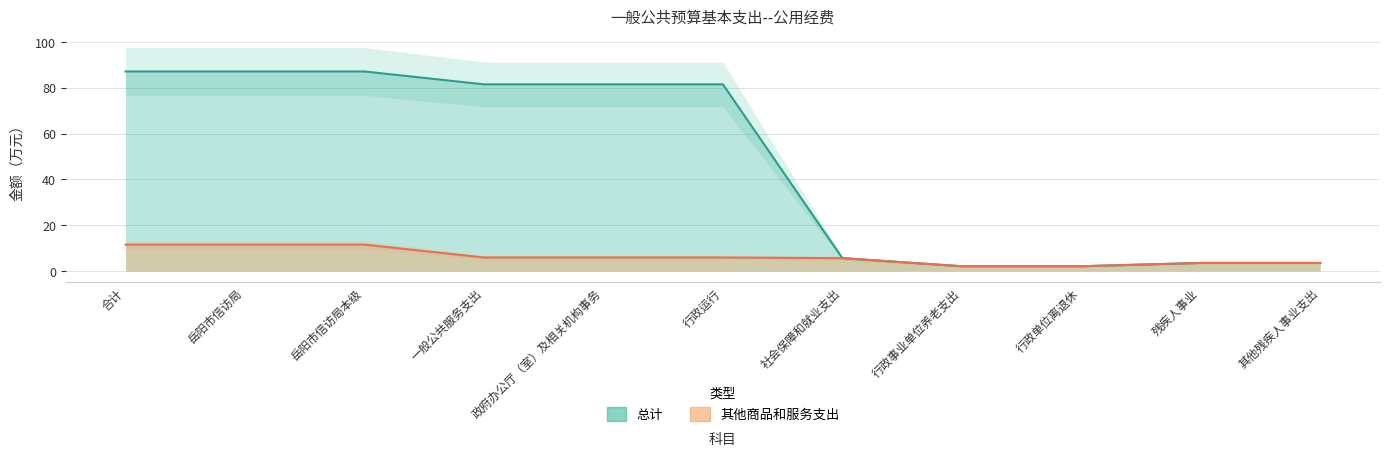

Reading right to left, list all the values displayed in this chart.

总计: 其他残疾人事业支出=3.5	残疾人事业=3.5	行政单位离退休=2.1	行政事业单位养老支出=2.1	社会保障和就业支出=5.6	行政运行=81.5	政府办公厅（室）及相关机构事务=81.5	一般公共服务支出=81.5	岳阳市信访局本级=87.1	岳阳市信访局=87.1	合计=87.1
其他商品和服务支出: 其他残疾人事业支出=3.5	残疾人事业=3.5	行政单位离退休=2.1	行政事业单位养老支出=2.1	社会保障和就业支出=5.6	行政运行=5.9	政府办公厅（室）及相关机构事务=5.9	一般公共服务支出=5.9	岳阳市信访局本级=11.5	岳阳市信访局=11.5	合计=11.5